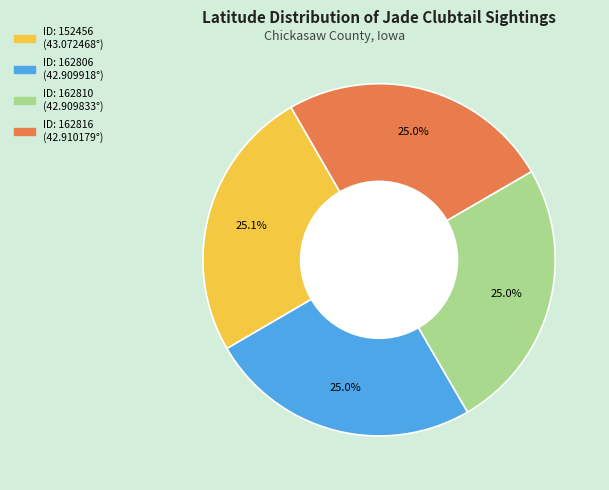

Is there any slice that represents more than half of the pie?

No